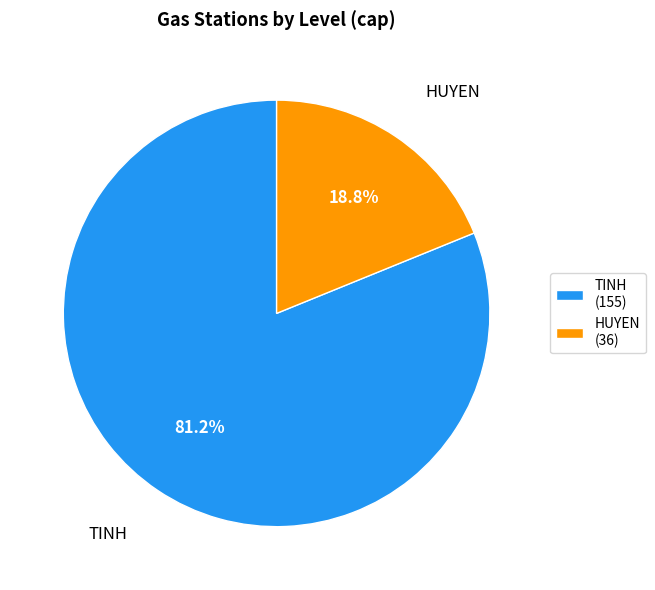

To the nearest percent, what is the combined percentage of HUYEN and TINH?

100%